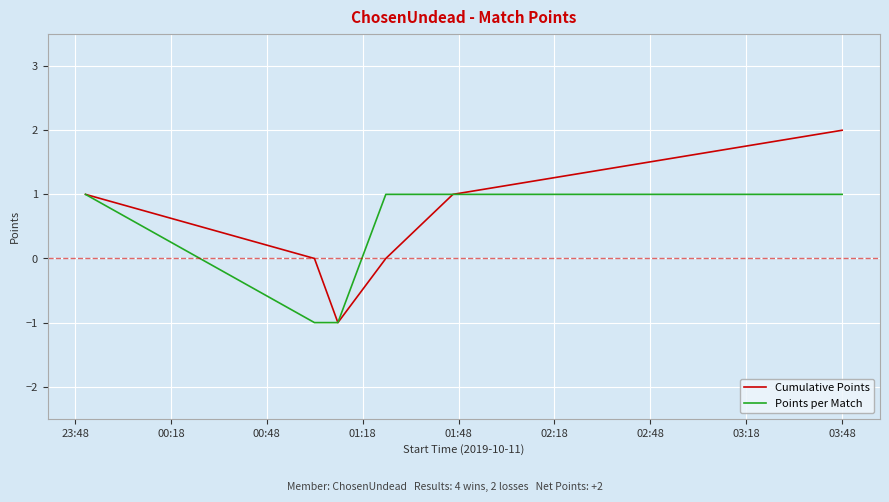

What is the smallest value displayed?

-1